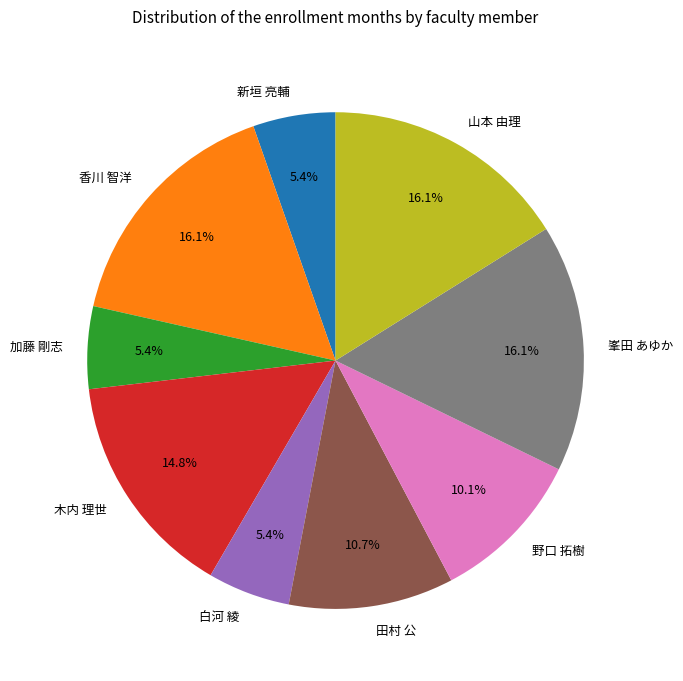

Count the number of slices in the pie.

9